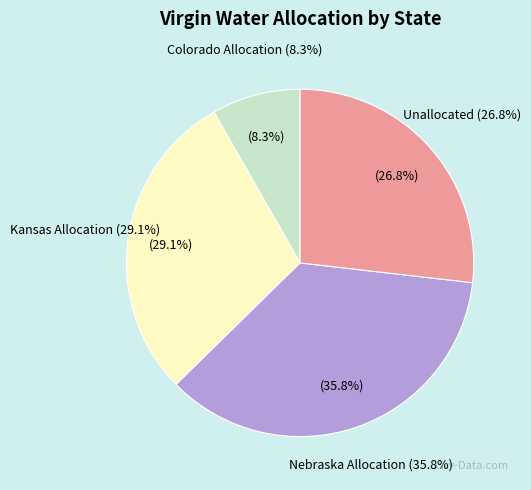

How many segments does this pie chart have?

4